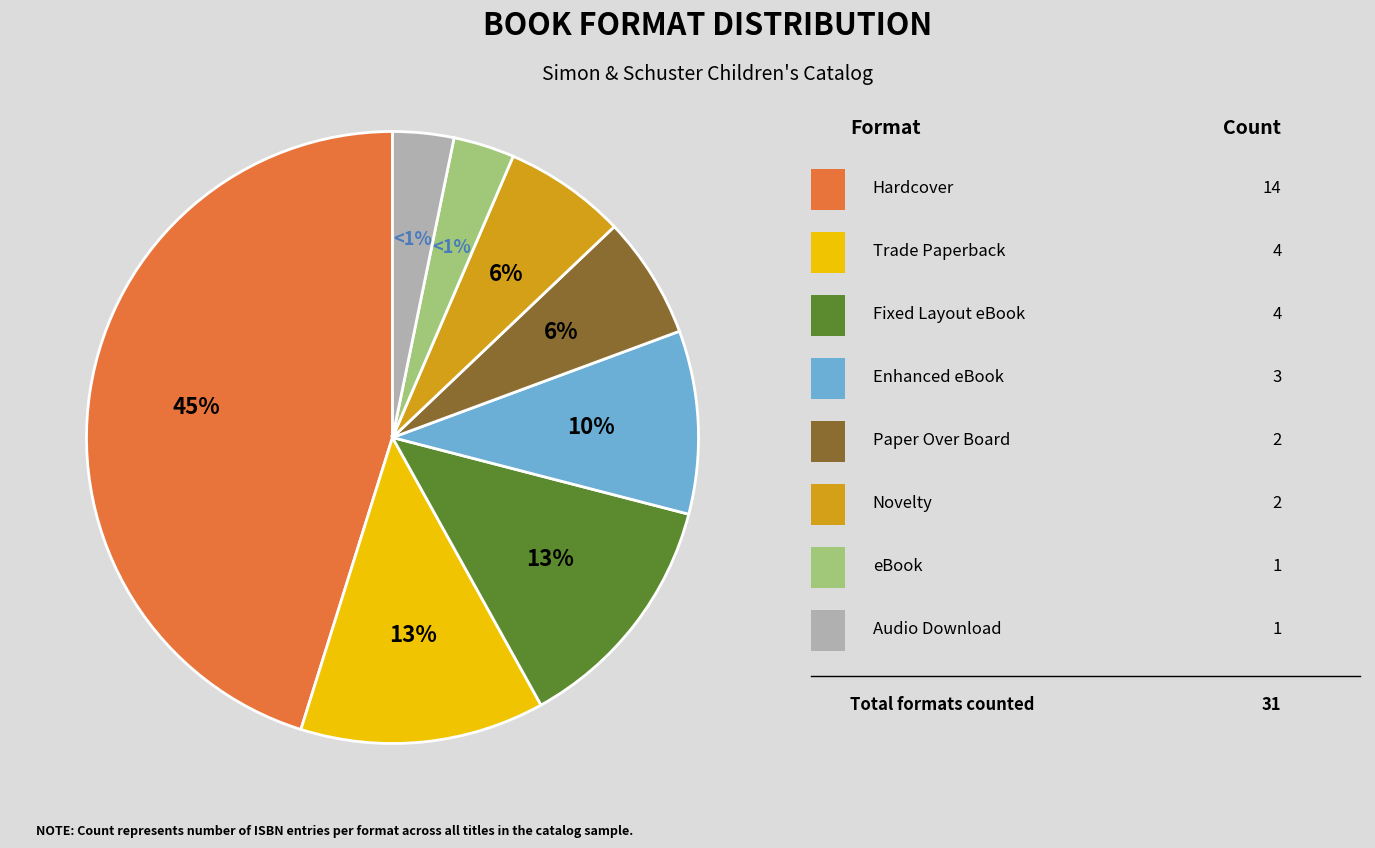

To the nearest percent, what is the combined percentage of Paper Over Board and Fixed Layout eBook?

19%